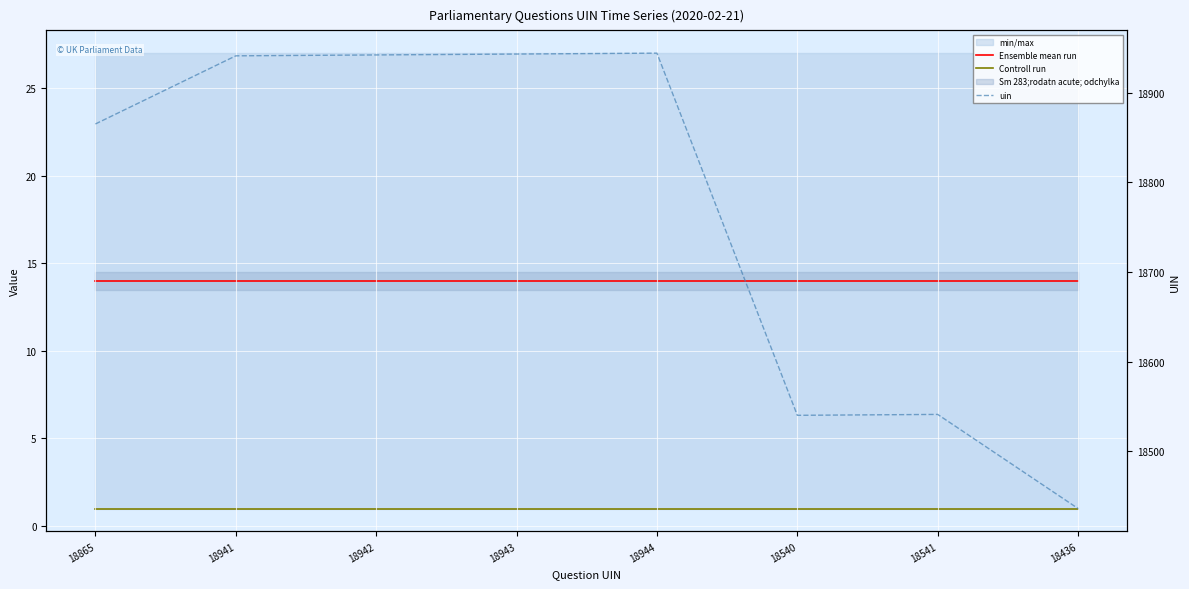

True or false: Ensemble mean run and uin intersect in this chart.

False